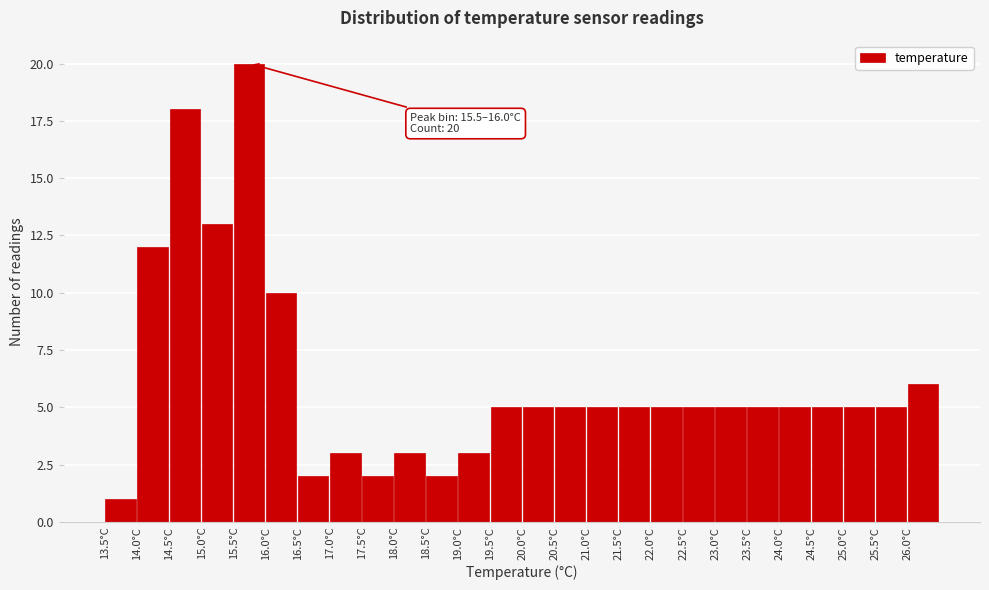

Over which range of the x-axis is the bar tallest?

15.5 to 16.0